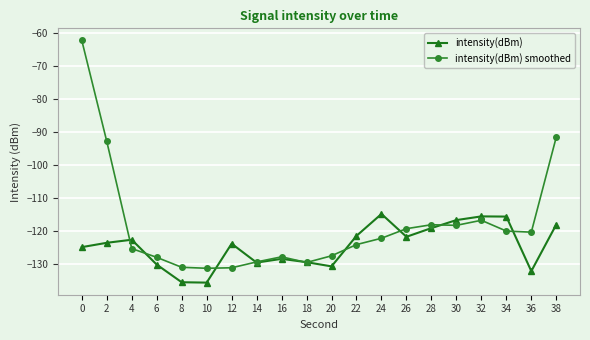

Which series has the largest range (max minus min)?

intensity(dBm) smoothed